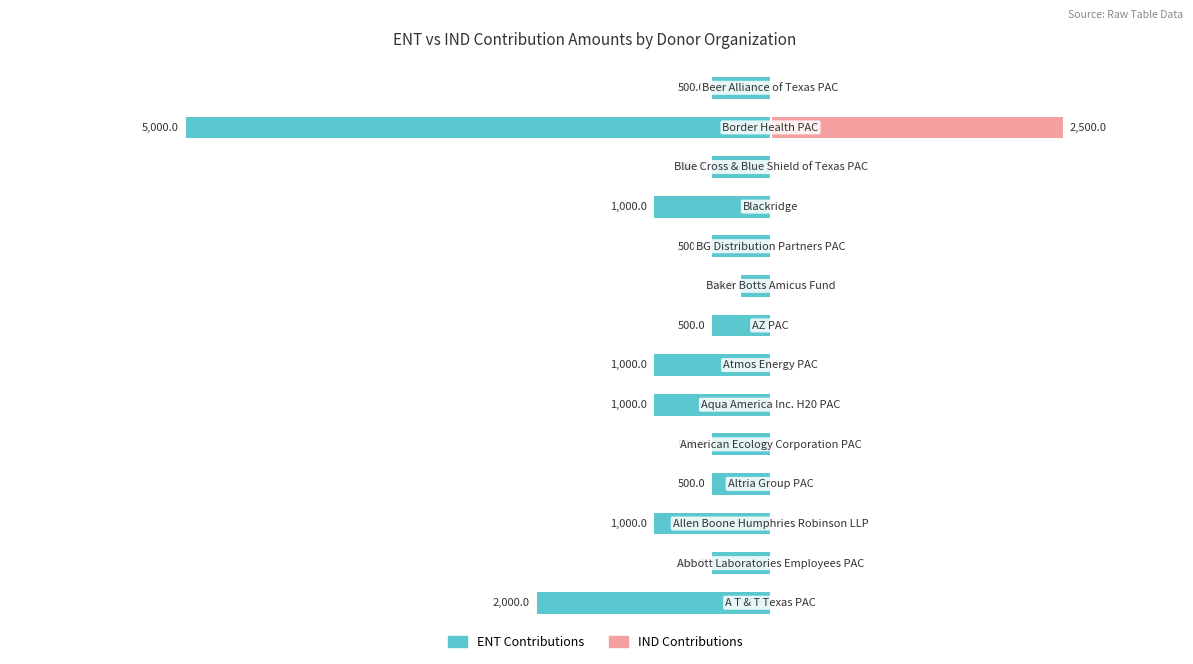

What is the total value across all series at 2?

-1000